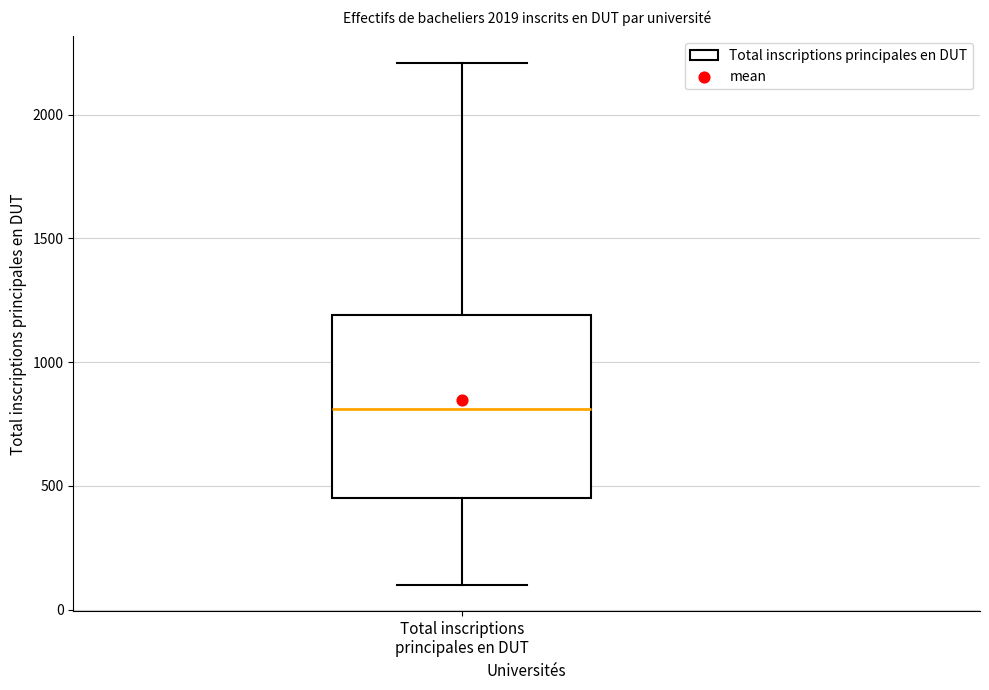

Transcribe this box plot: give where the median line is, the range the box spans, and where the two whiskers end, as read against the y-axis. The values are not printed on the chart, so give them approximately, as read against the axis.

median 800, box 450 to 1200, whiskers 100 to 2200